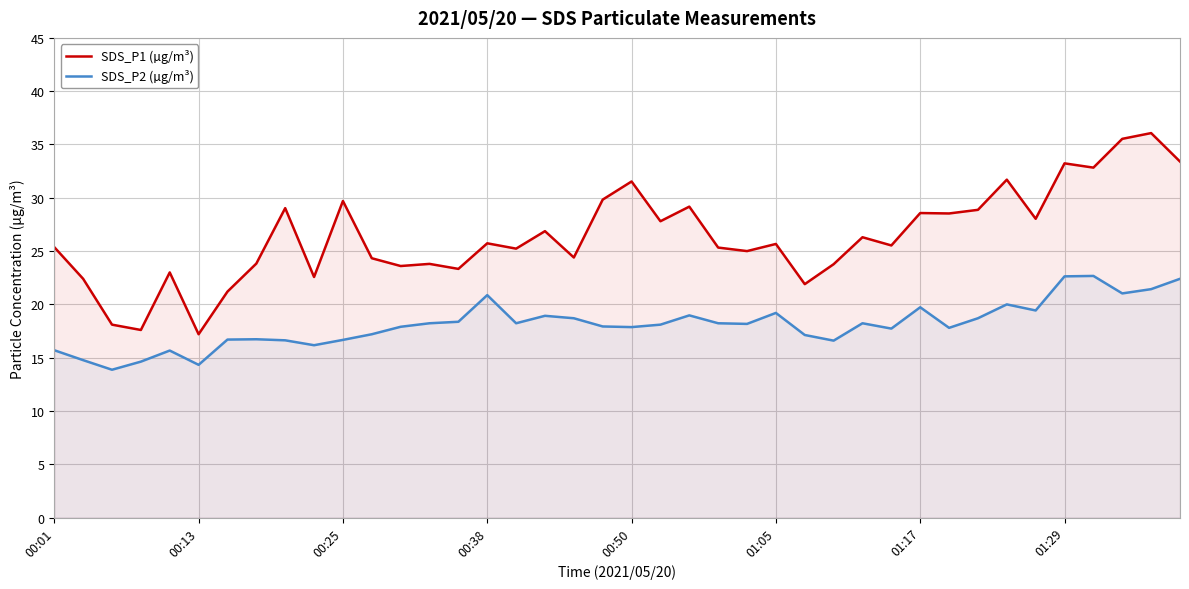

What is the difference between the maximum and second lowest values in the SDS_P1 (µg/m³) series?

18.5